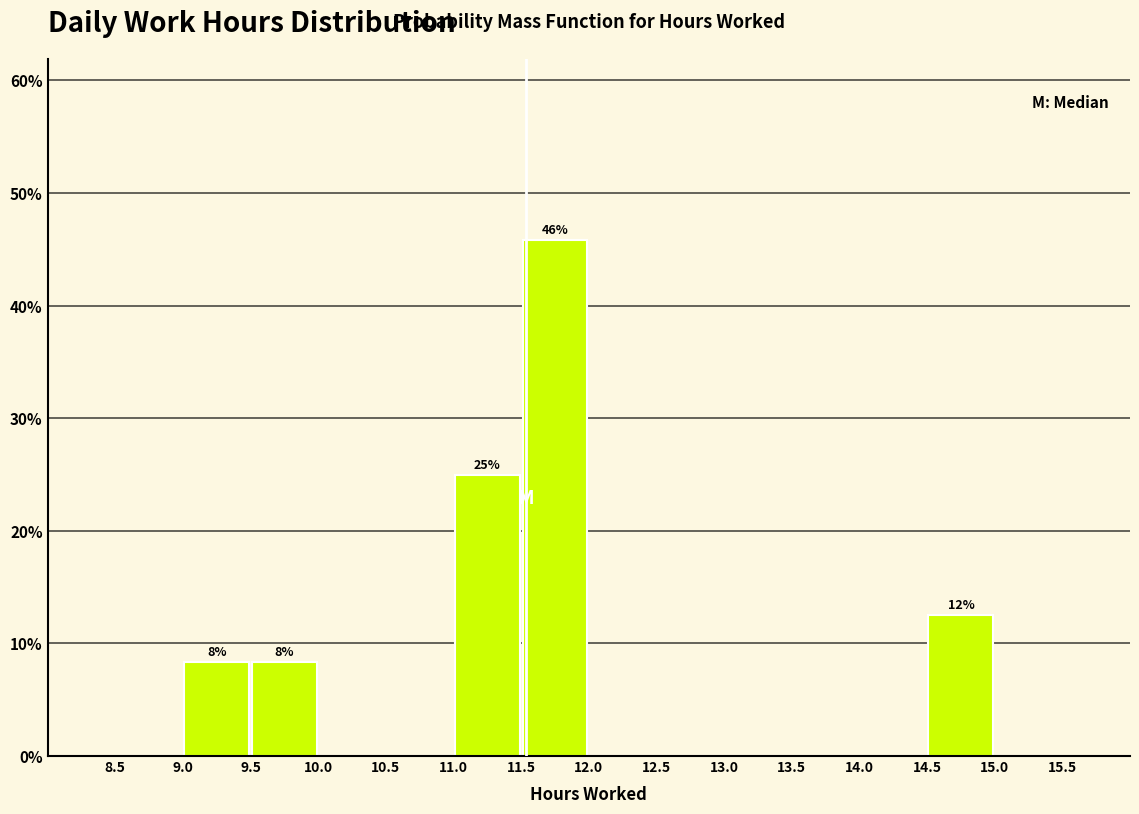

Over which range of the x-axis is the bar tallest?

11.5 to 12.0